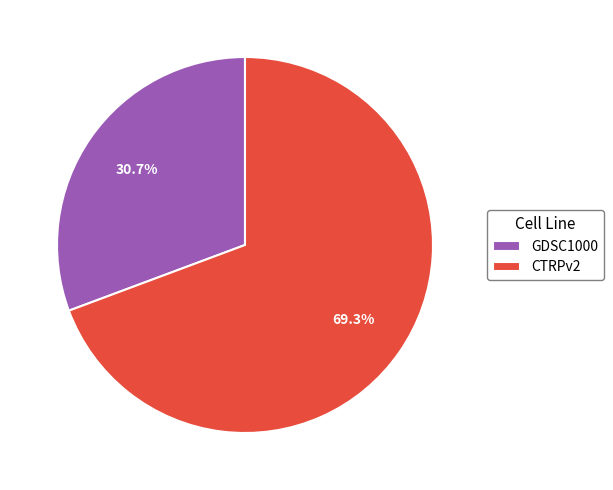

What is the largest slice in the pie chart?

CTRPv2